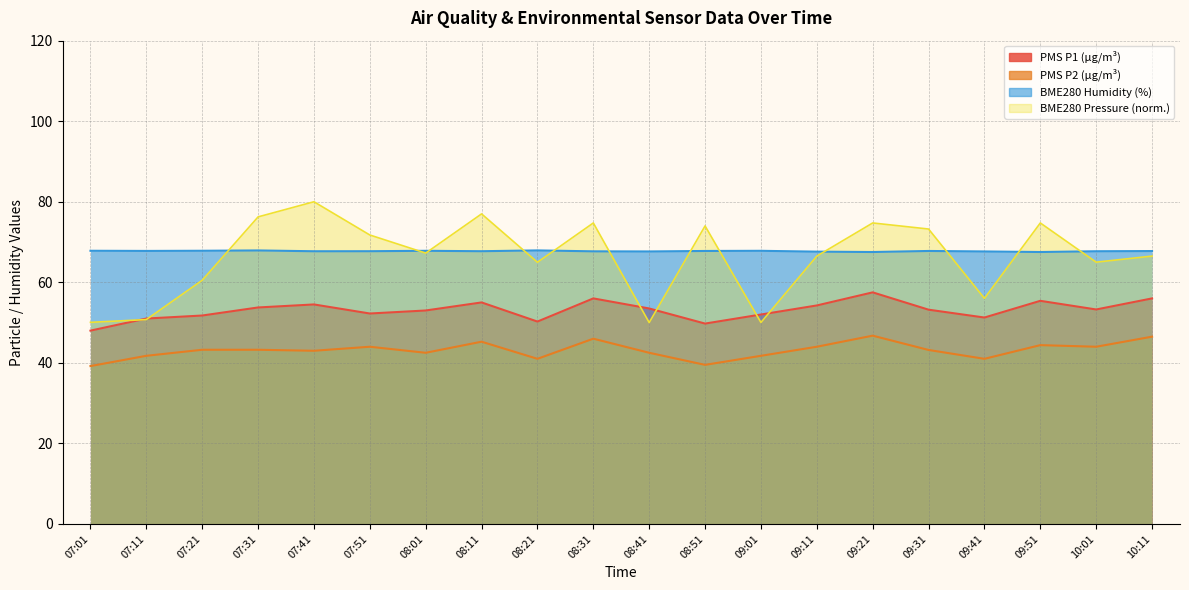

How many values in the PMS_P2 series exceed 43?

11